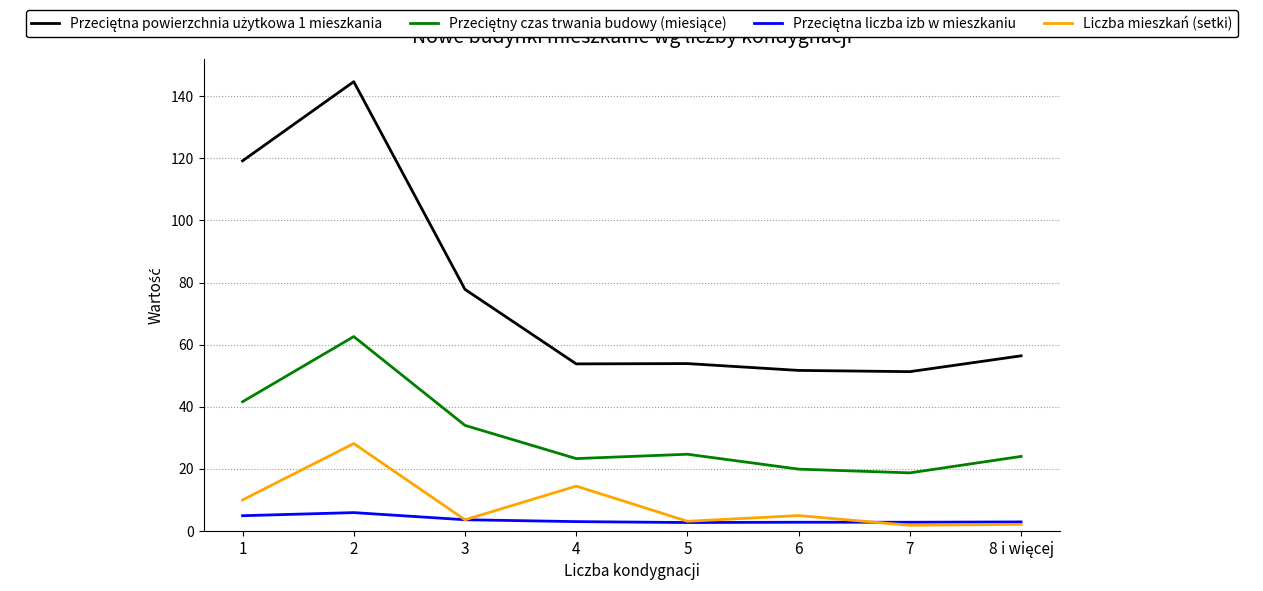

The value of Liczba mieszkań (setki) at 3 is 3.6. True or false?

True